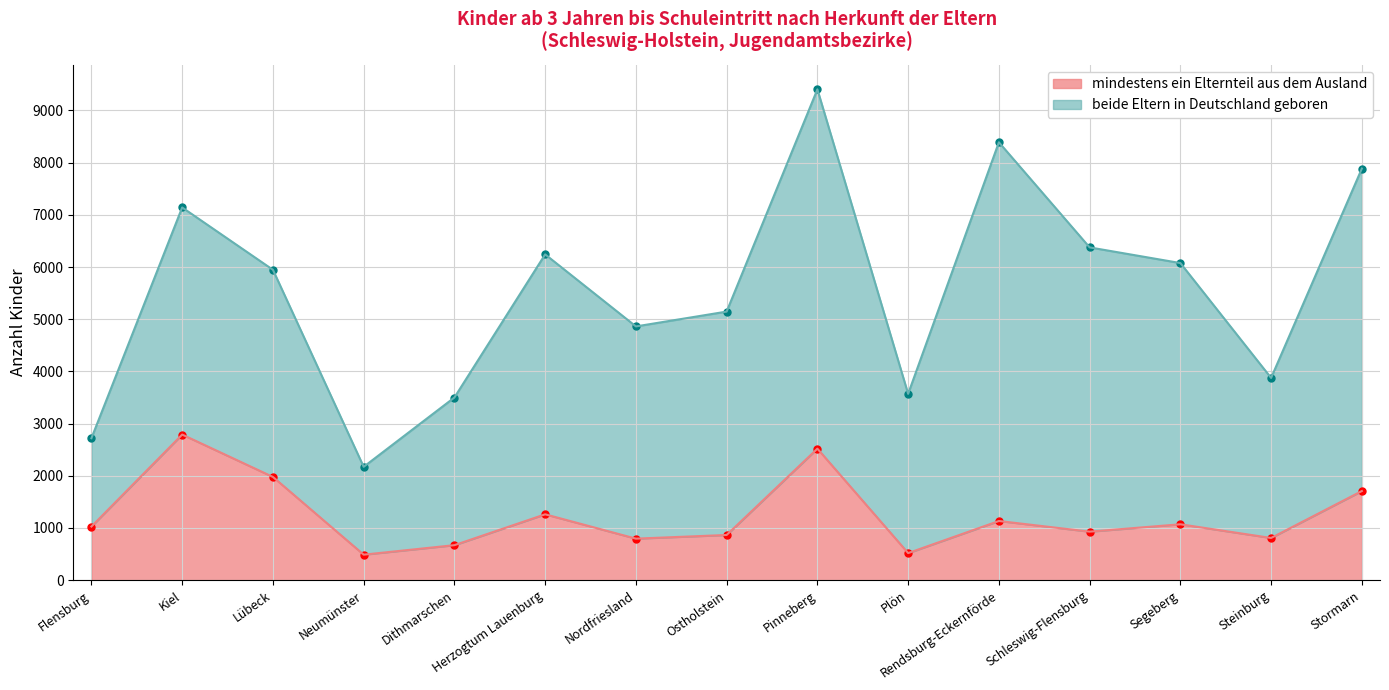

Which label corresponds to the largest value in the chart?

Kiel